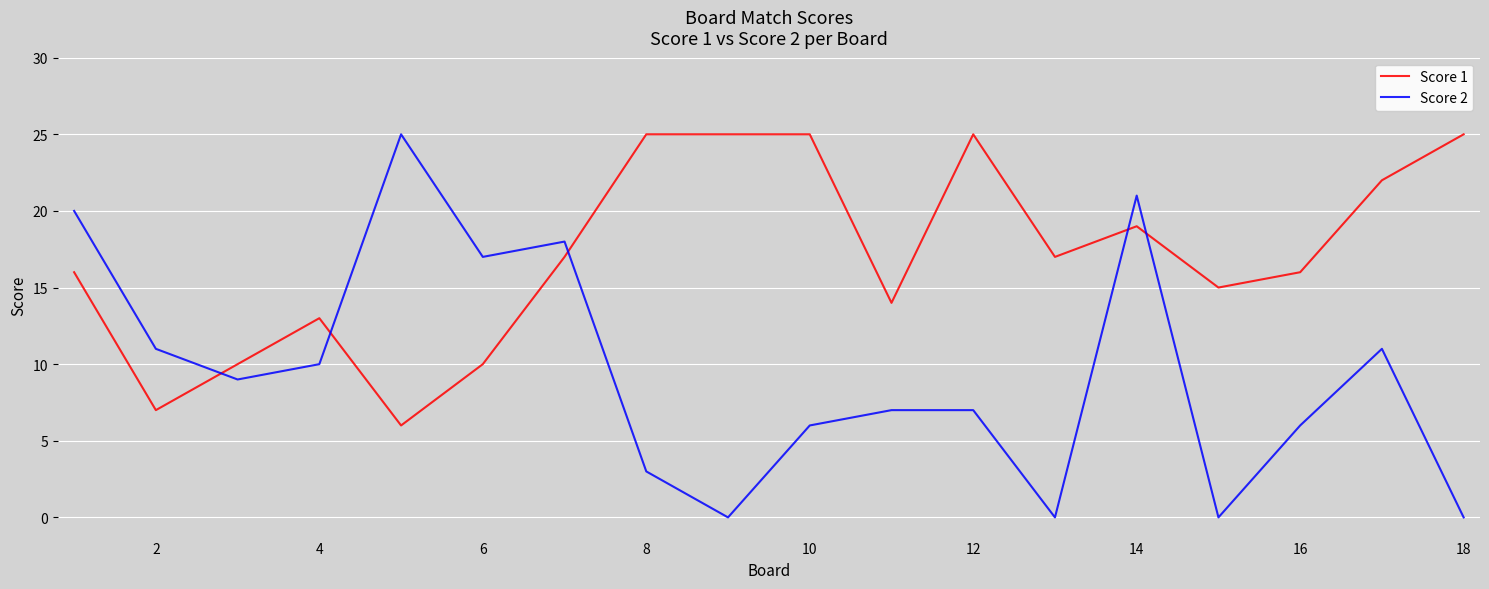

What is the maximum value shown in the chart?

25